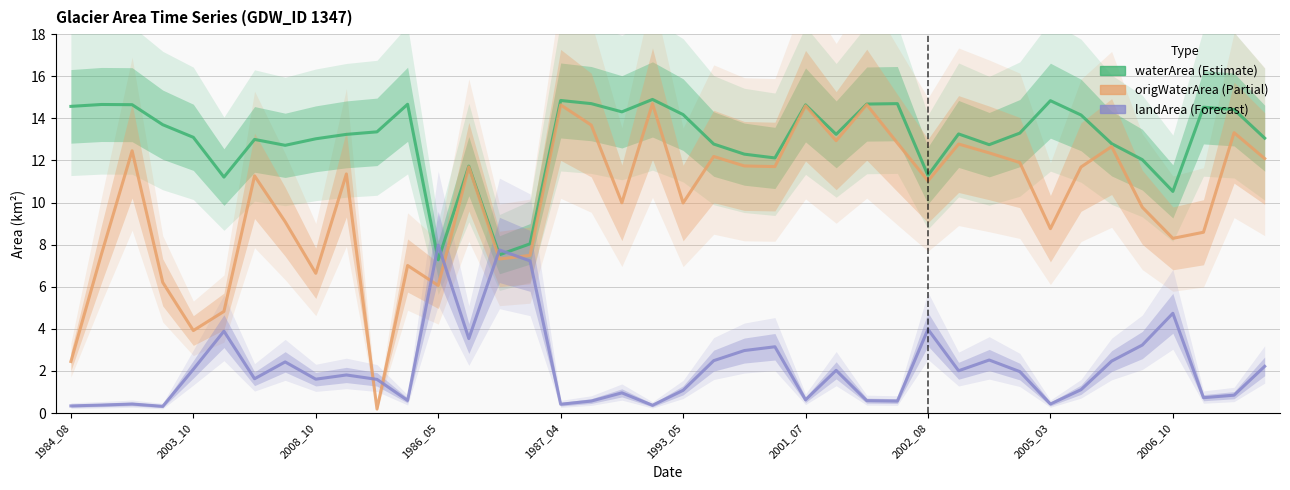

The value of origWaterArea at 18 is 6.3. True or false?

False